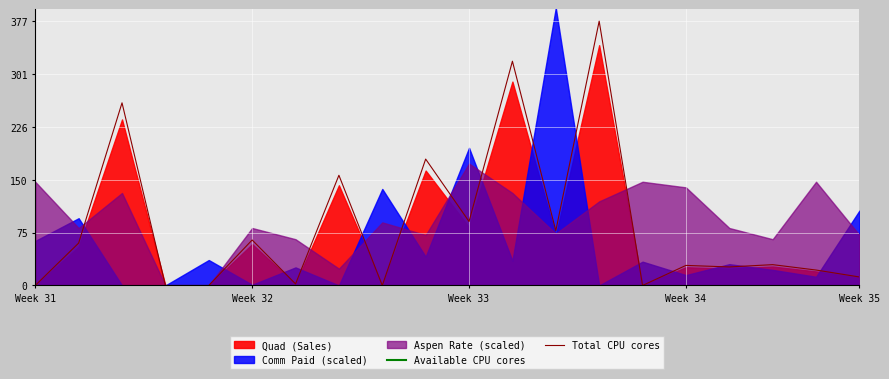

What is the difference between the maximum and minimum values in the Total CPU cores series?

377.3